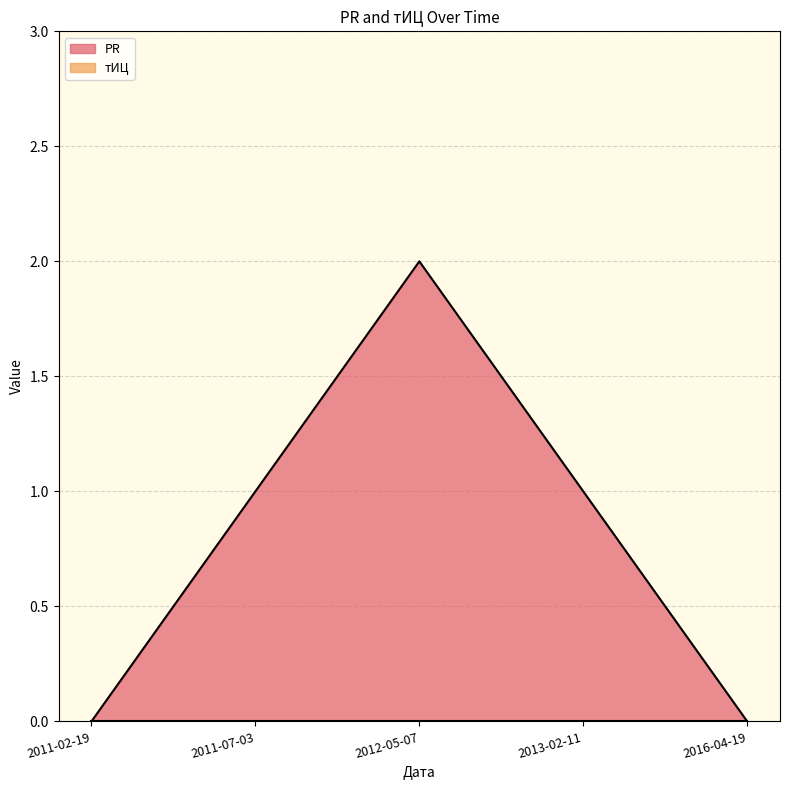

Where does the data first go above 1?

2012-05-07